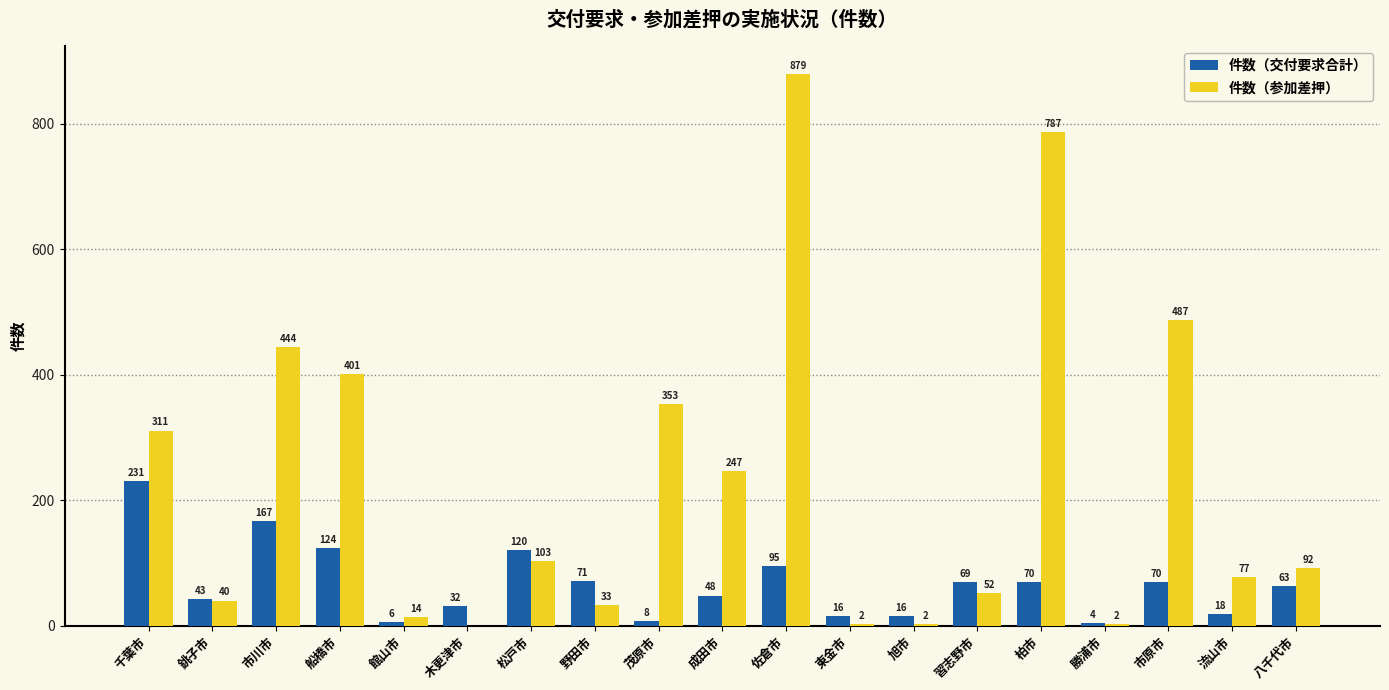

What is the sum of all 件数（参加差押） values?

4326